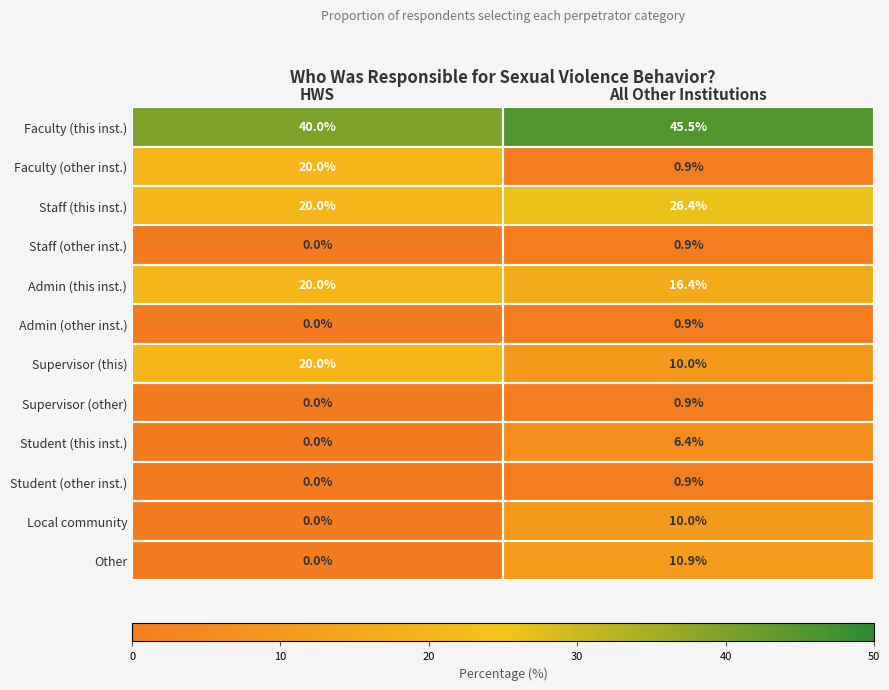

Which series has the largest total across all categories?

Faculty (this inst.)